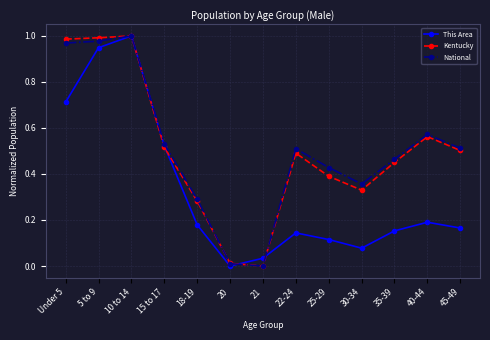

What position from the left is 20?

6